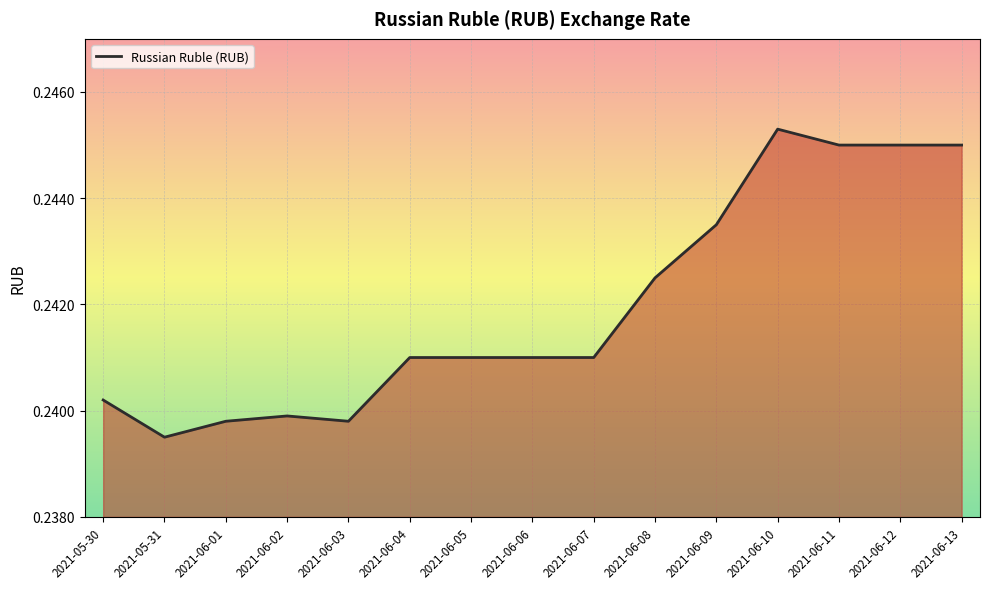

How many lines are shown in the chart?

1